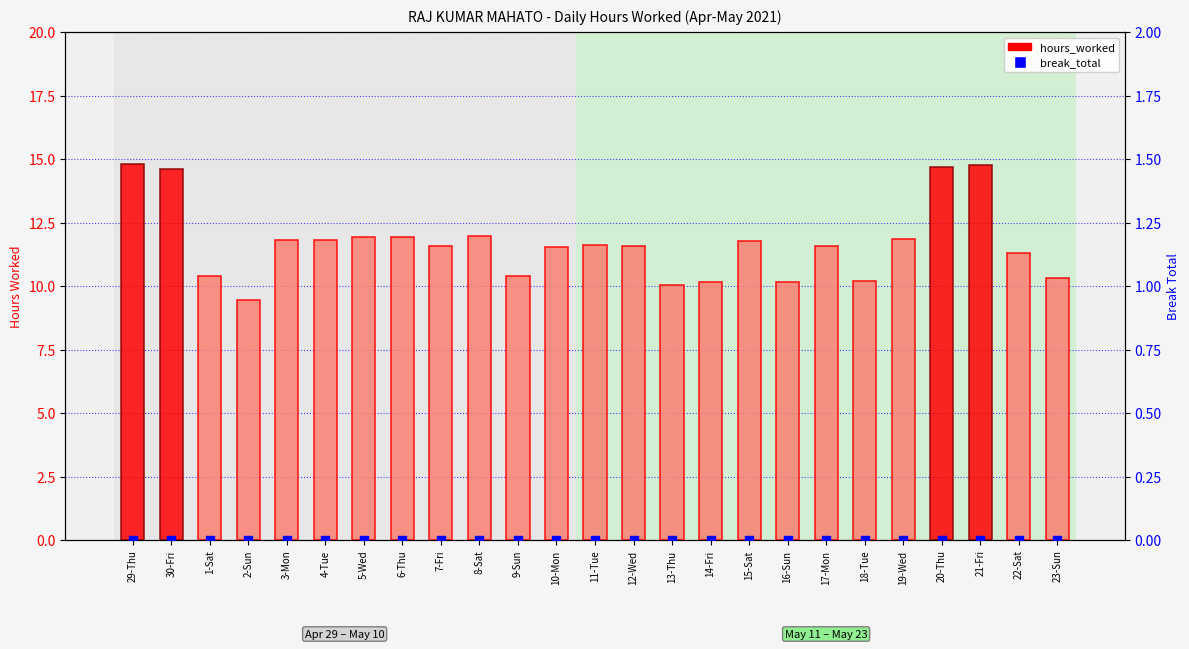

Which series has the largest total across all categories?

hours_worked